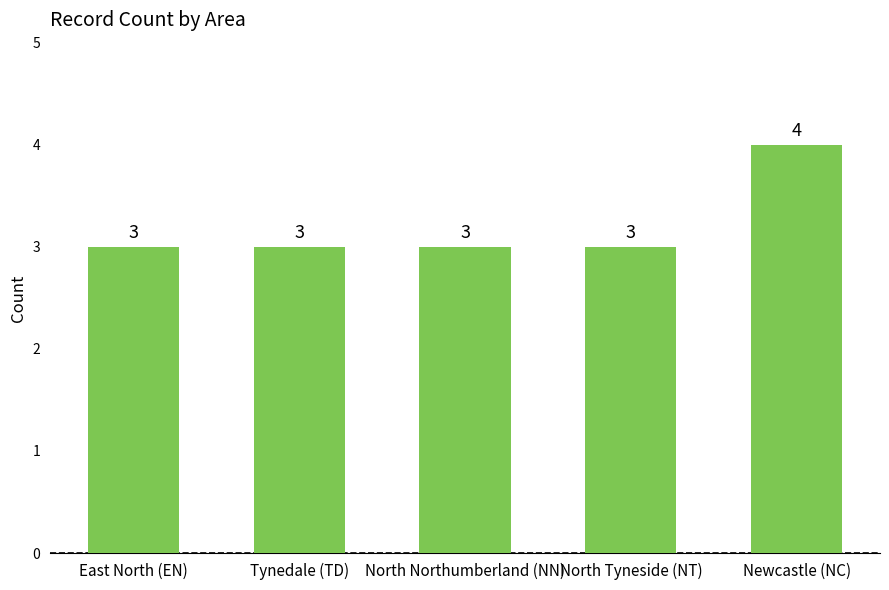

What is the label of the 3rd bar from the right?

North Northumberland (NN)